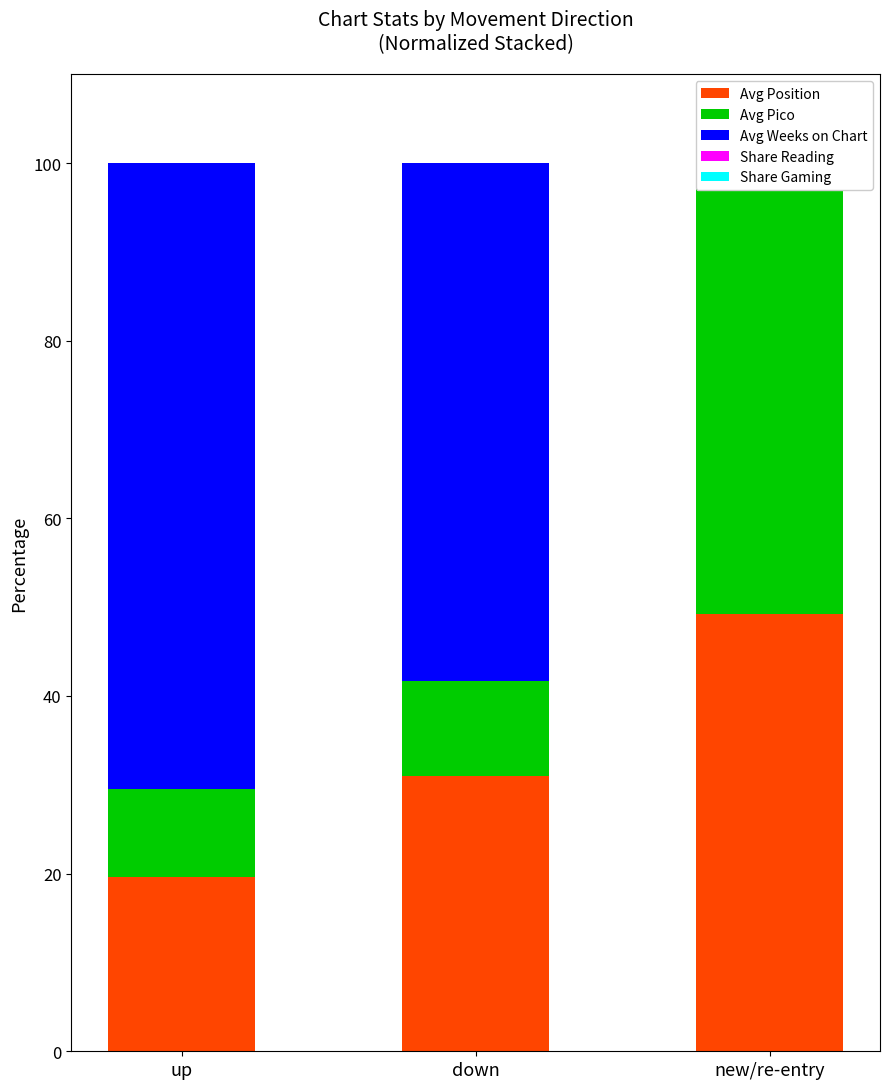

How many values in the Avg Position series are below 30?

1